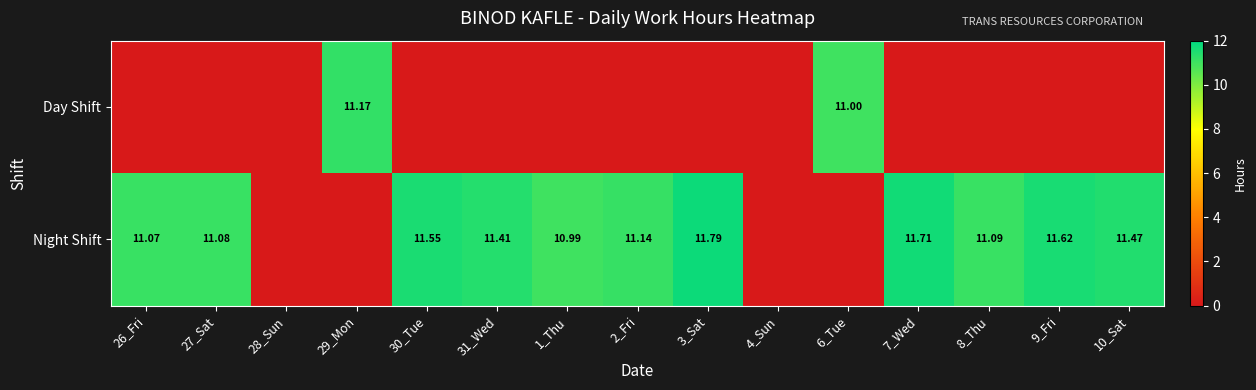

Is the value of Night Shift at 2_Fri greater than the value of Day Shift at 31_Wed?

Yes